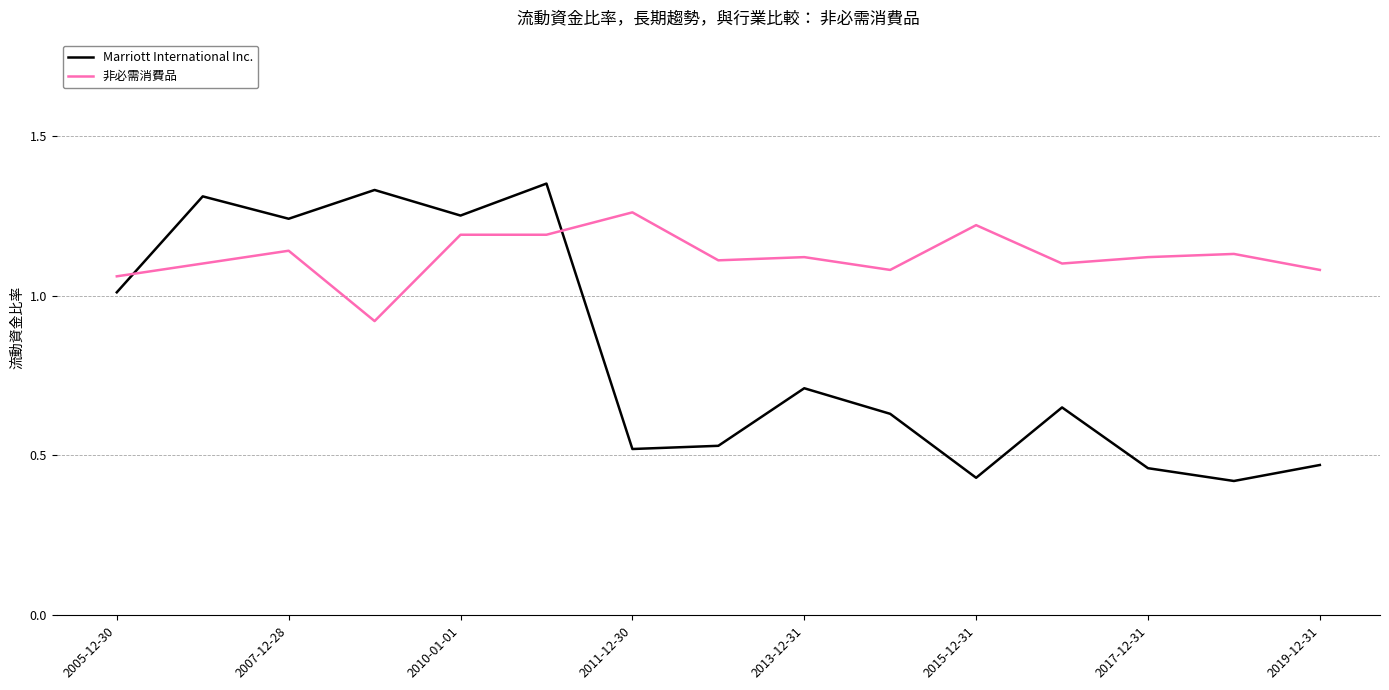

How many intersections are there between Marriott International Inc. and 非必需消費品?

2